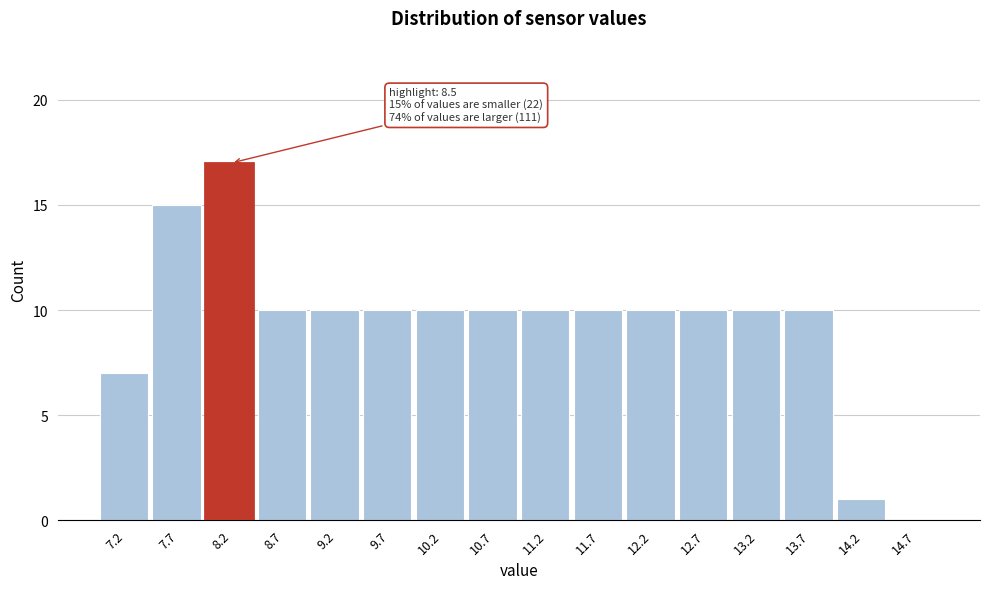

Reading left to right, list all the values displayed in this chart.

7.2=7	7.7=15	8.2=17	8.7=10	9.2=10	9.7=10	10.2=10	10.7=10	11.2=10	11.7=10	12.2=10	12.7=10	13.2=10	13.7=10	14.2=1	14.7=0